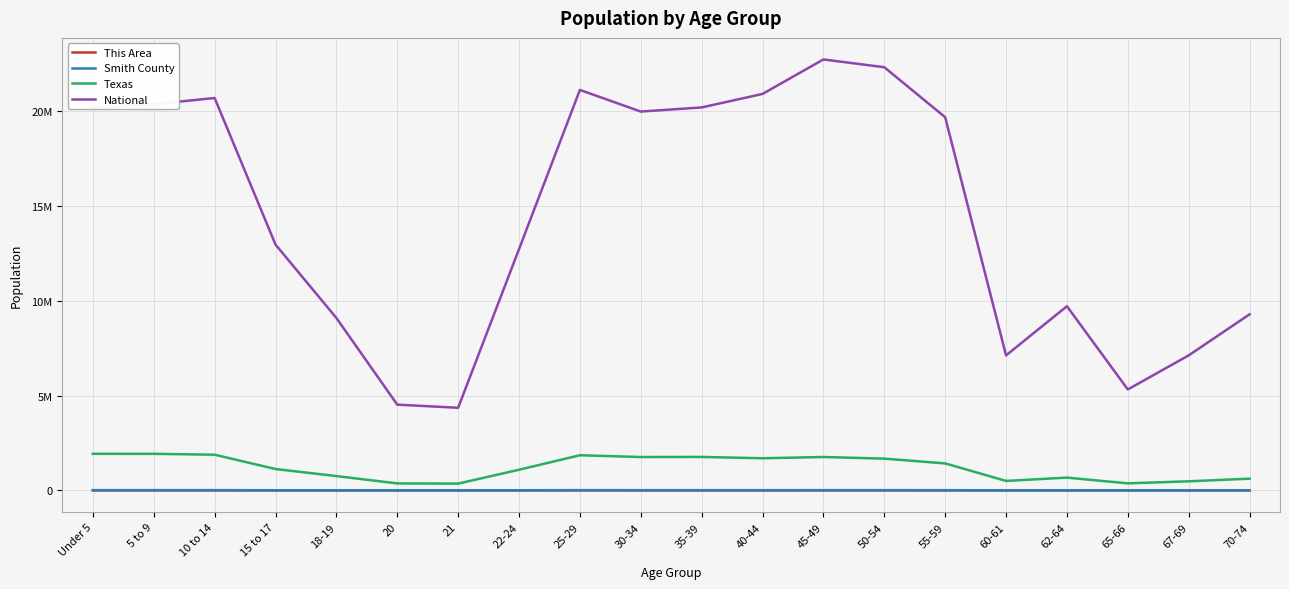

Which series has the largest total across all categories?

National